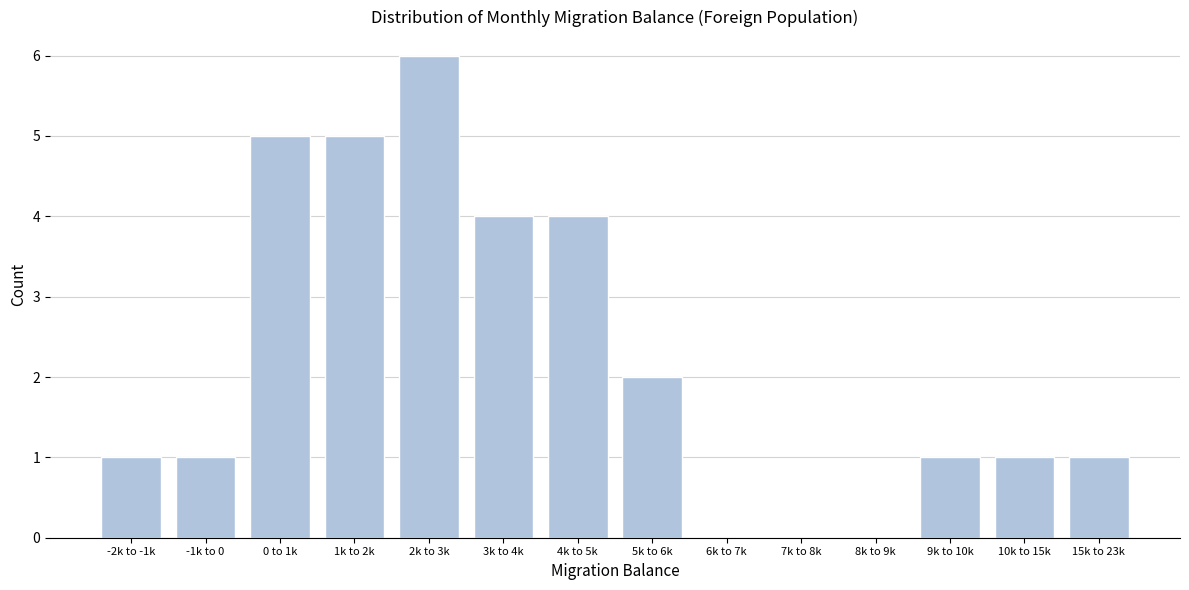

Reading right to left, list all the values displayed in this chart.

15k to 23k=1	10k to 15k=1	9k to 10k=1	8k to 9k=0	7k to 8k=0	6k to 7k=0	5k to 6k=2	4k to 5k=4	3k to 4k=4	2k to 3k=6	1k to 2k=5	0 to 1k=5	-1k to 0=1	-2k to -1k=1